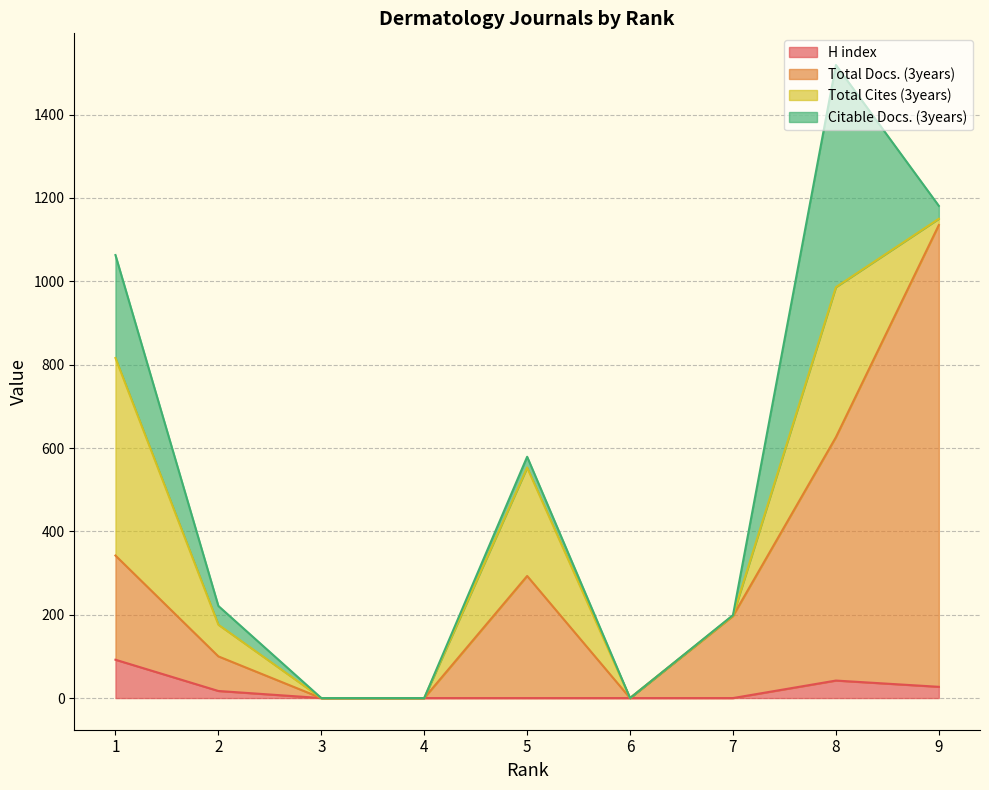

True or false: H index and Total Docs. (3years) cross at least once.

False